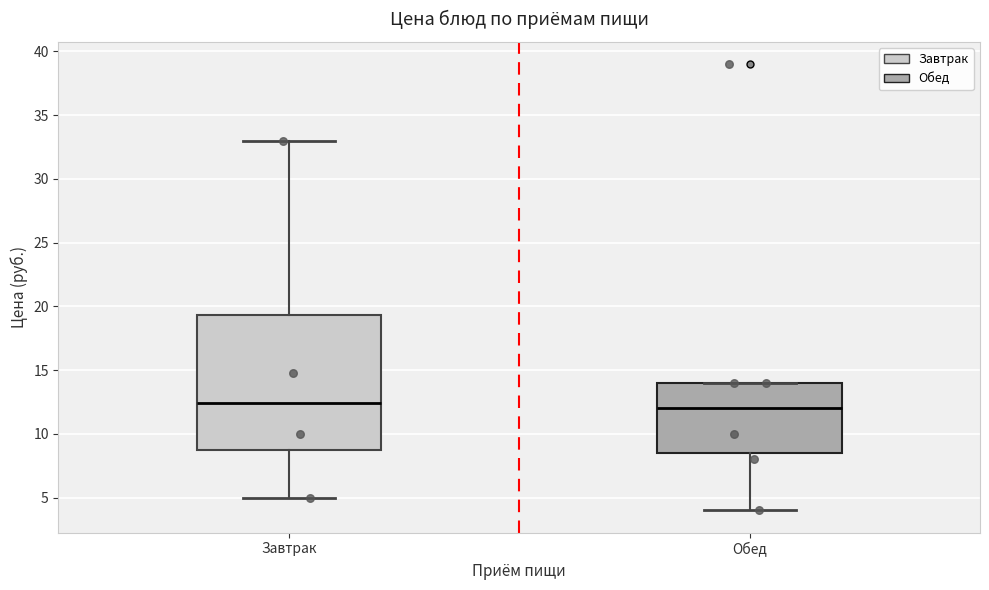

Which box is the tallest, from its lower edge to its upper edge?

Завтрак